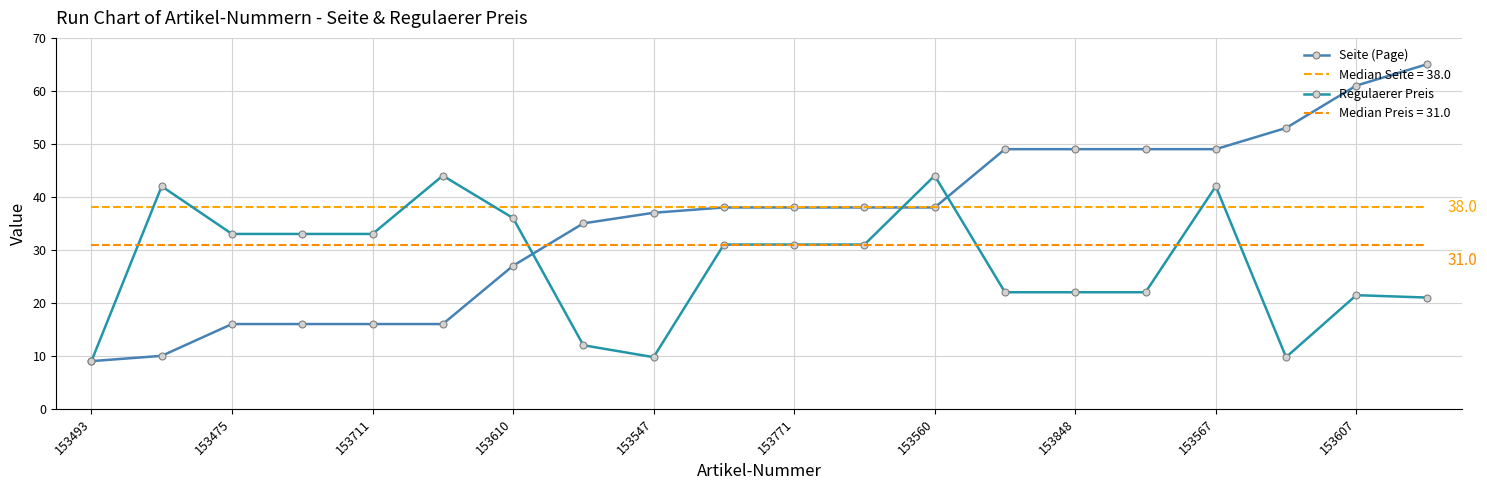

Is it true that Regulaerer Preis equals 33.0 at 153711?

True